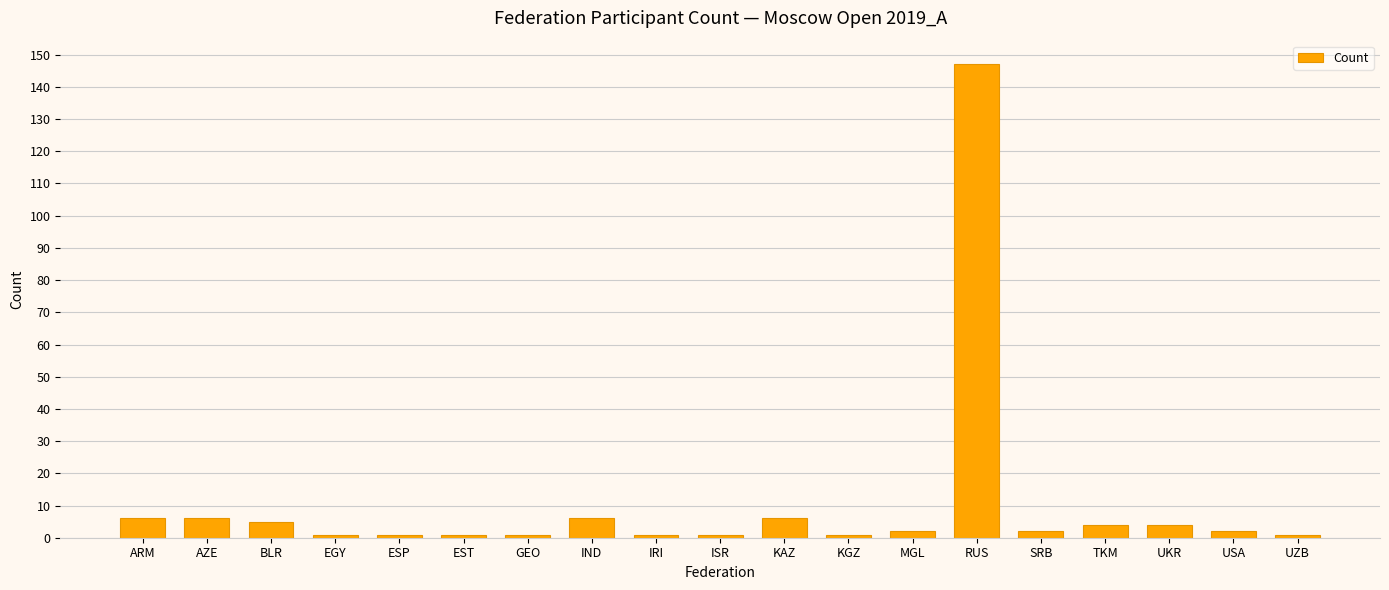

What is the average value?

10